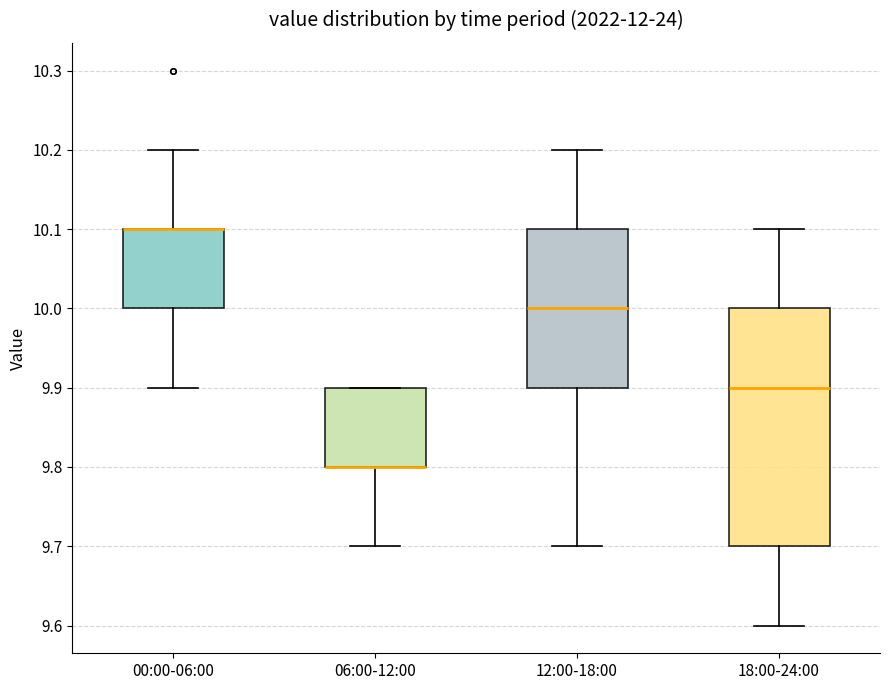

Reading left to right, read every box against the y-axis: the position of its median line, the range the box covers, and the ends of its whiskers. The values are not printed on the chart, so give them approximately, as read against the axis.

00:00-06:00: median 10.1 (drawn on the box's upper edge), box 10.0 to 10.1, whiskers 9.9 to 10.2
06:00-12:00: median 9.8 (drawn on the box's lower edge), box 9.8 to 9.9, whiskers 9.7 to 9.9
12:00-18:00: median 10.0, box 9.9 to 10.1, whiskers 9.7 to 10.2
18:00-24:00: median 9.9, box 9.7 to 10.0, whiskers 9.6 to 10.1